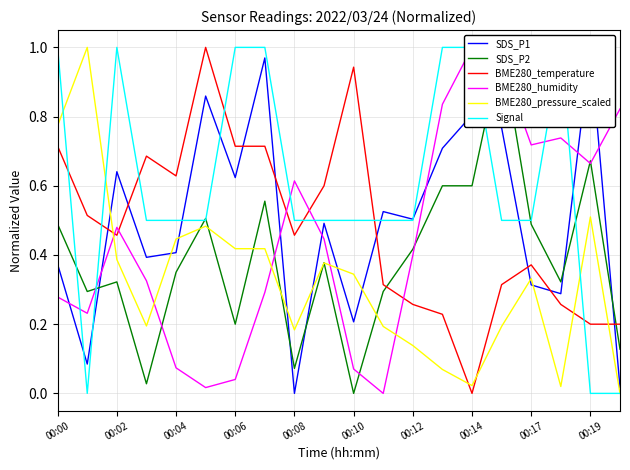

Which category has the lowest value in the BME280_temperature series?

00:14